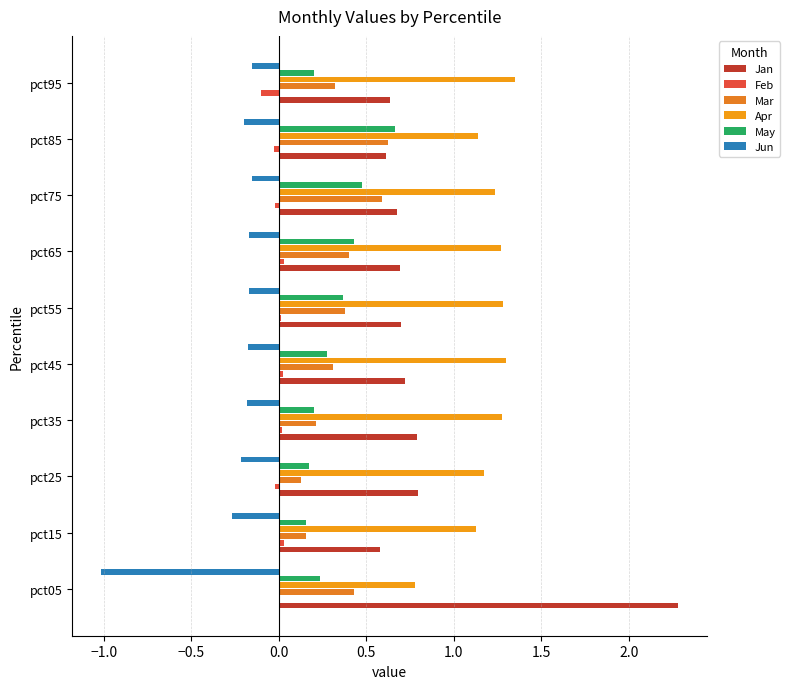

How many values in the Apr series exceed 1?

9